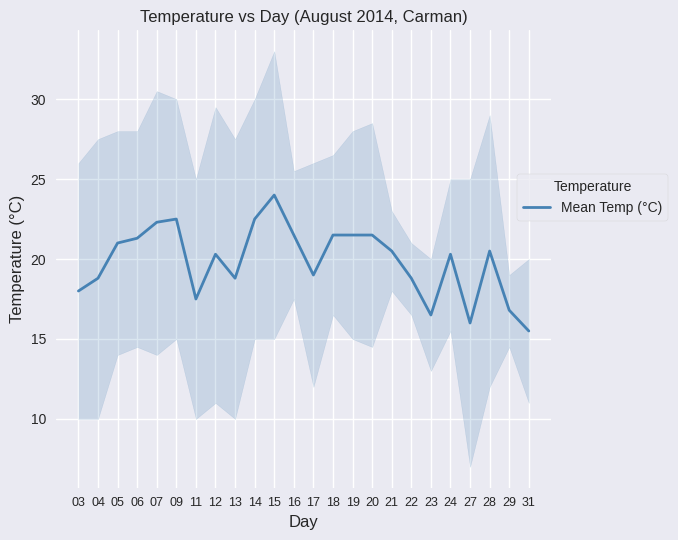

What is the average value?

19.9